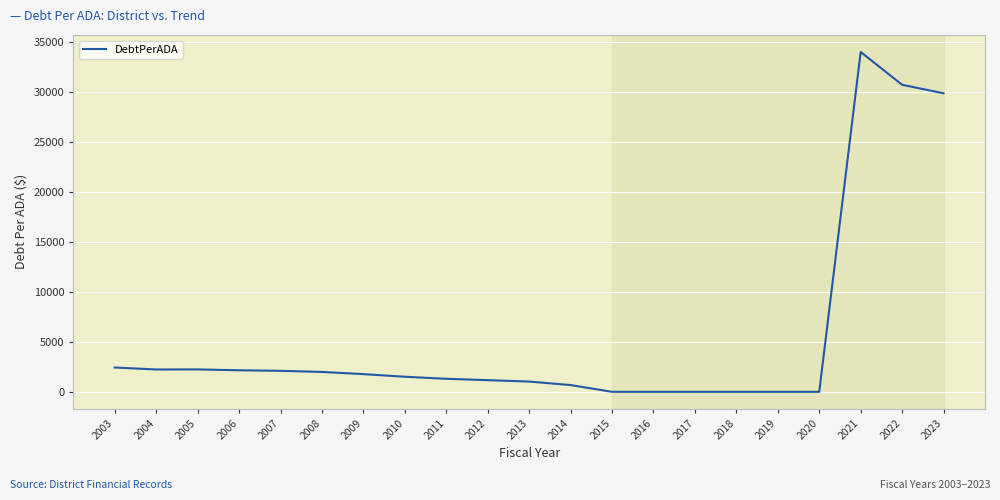

How many series are shown in this chart?

1